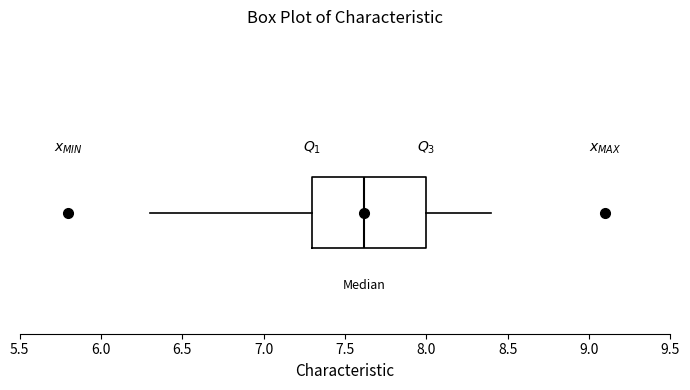

Where is the left edge of the box on the x-axis? The values are not printed on the chart, so give them approximately, as read against the axis.

7.3